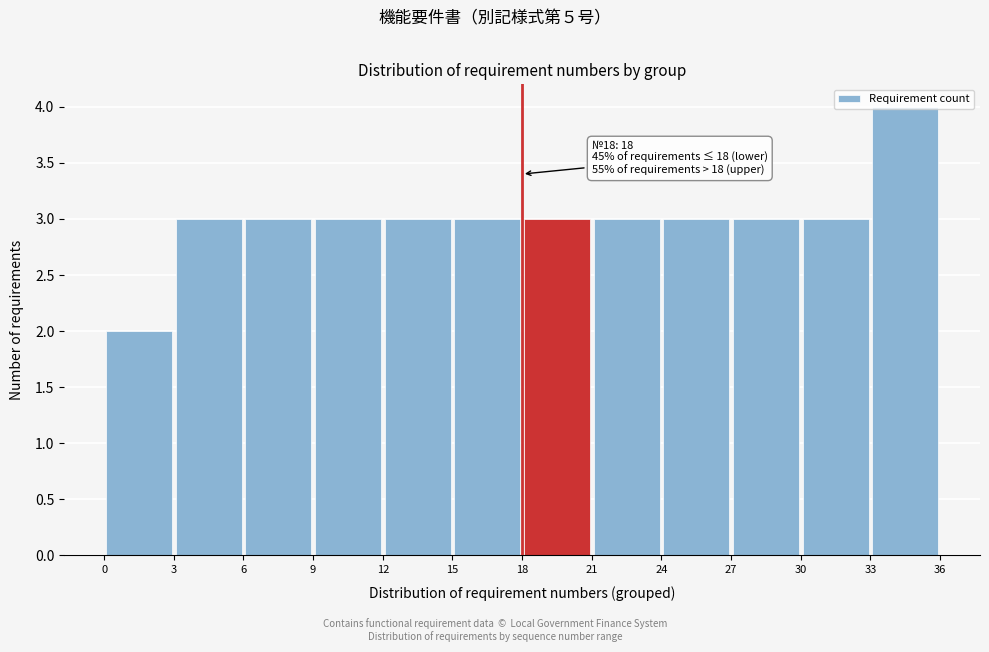

Over which range of the x-axis is the bar tallest?

33 to 36